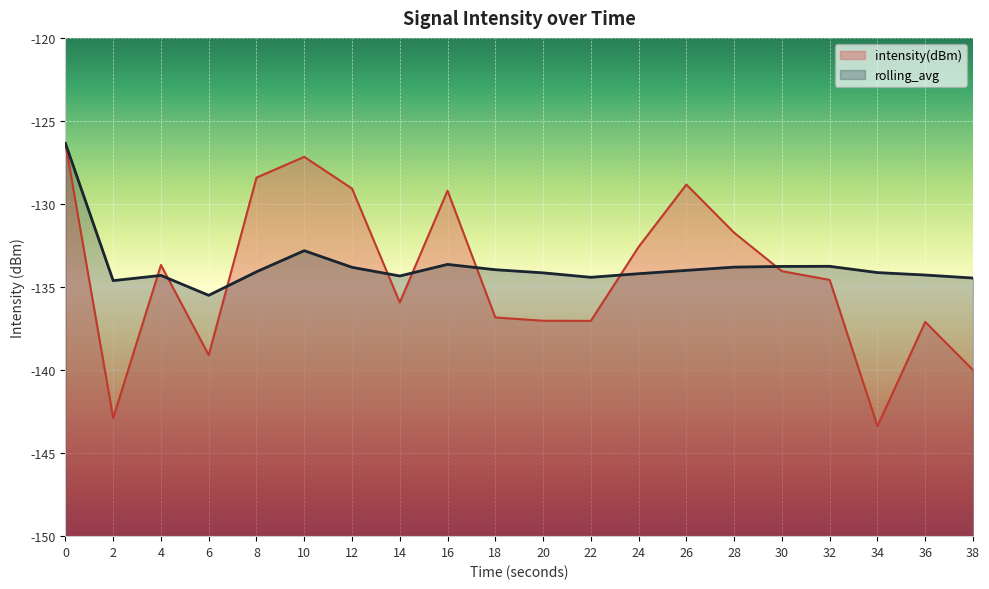

Is the value of rolling_avg at 24 greater than the value of intensity(dBm) at 8?

No